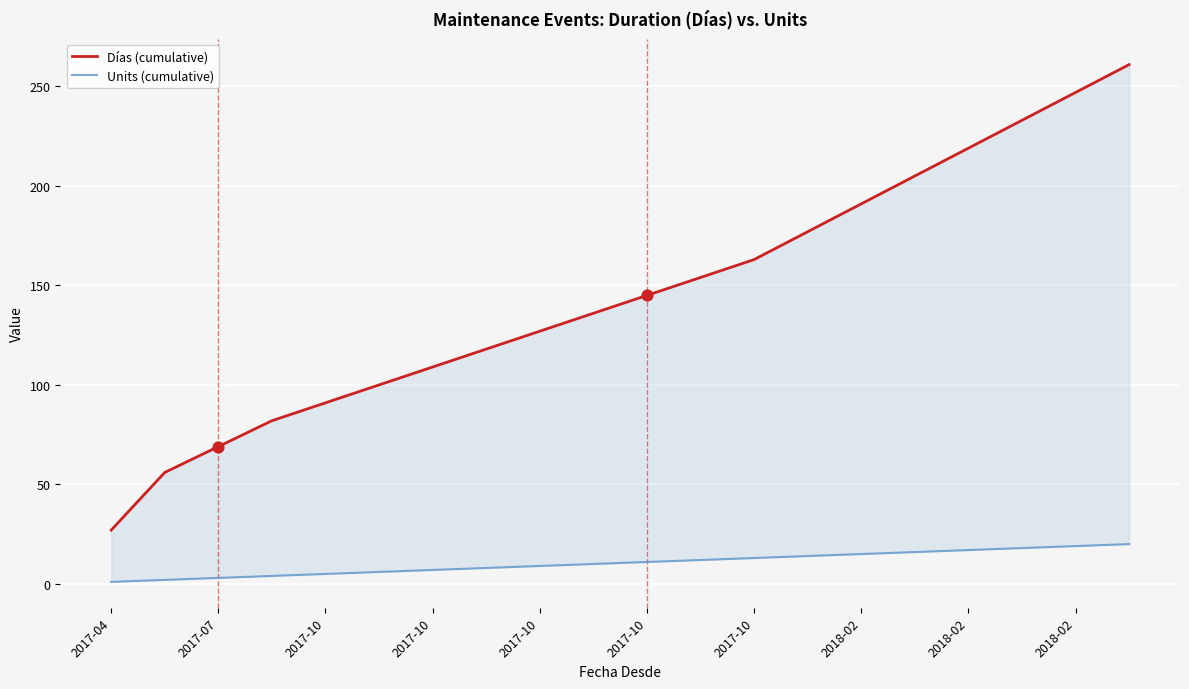

Is the value of Units (cumulative) at 10 greater than the value of Días (cumulative) at 17?

No